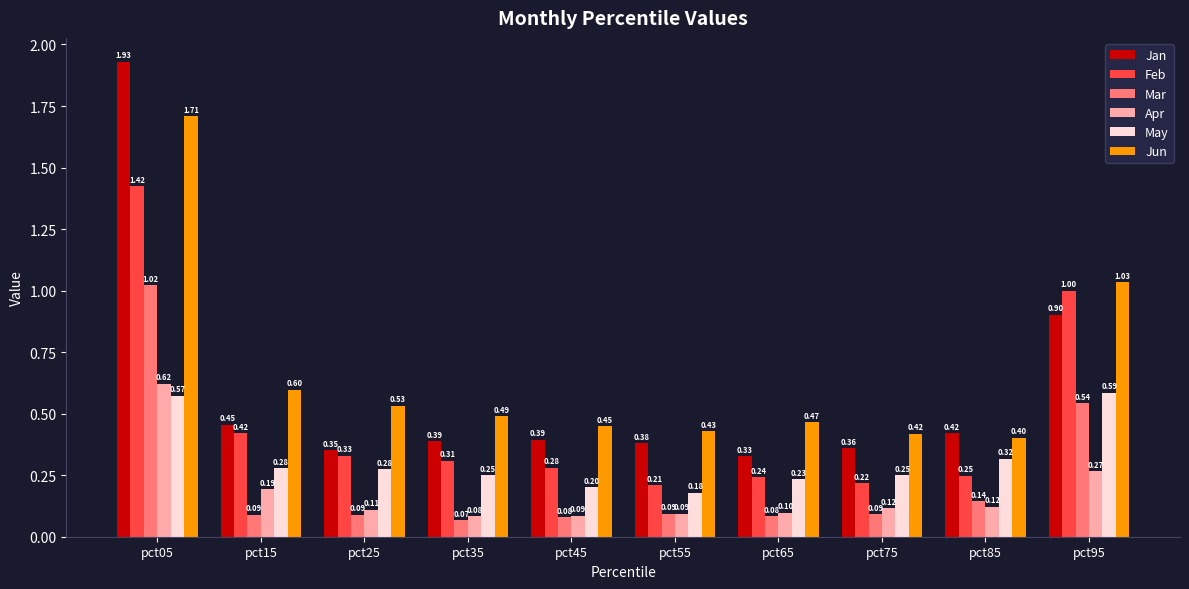

What value does the Mar series have at pct65?

0.1